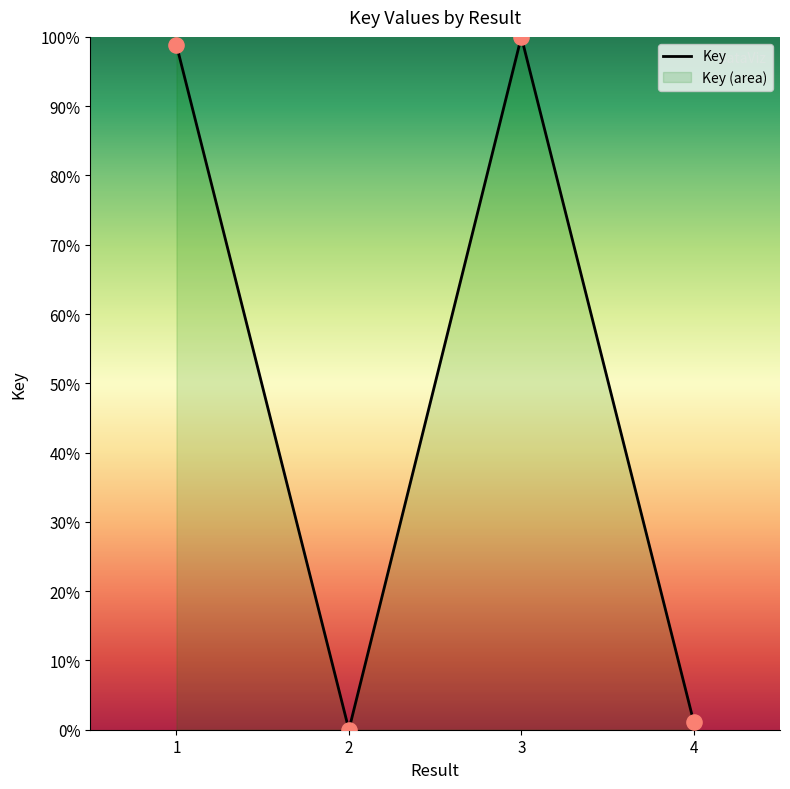

Which has a higher value, 4 or 1?

1